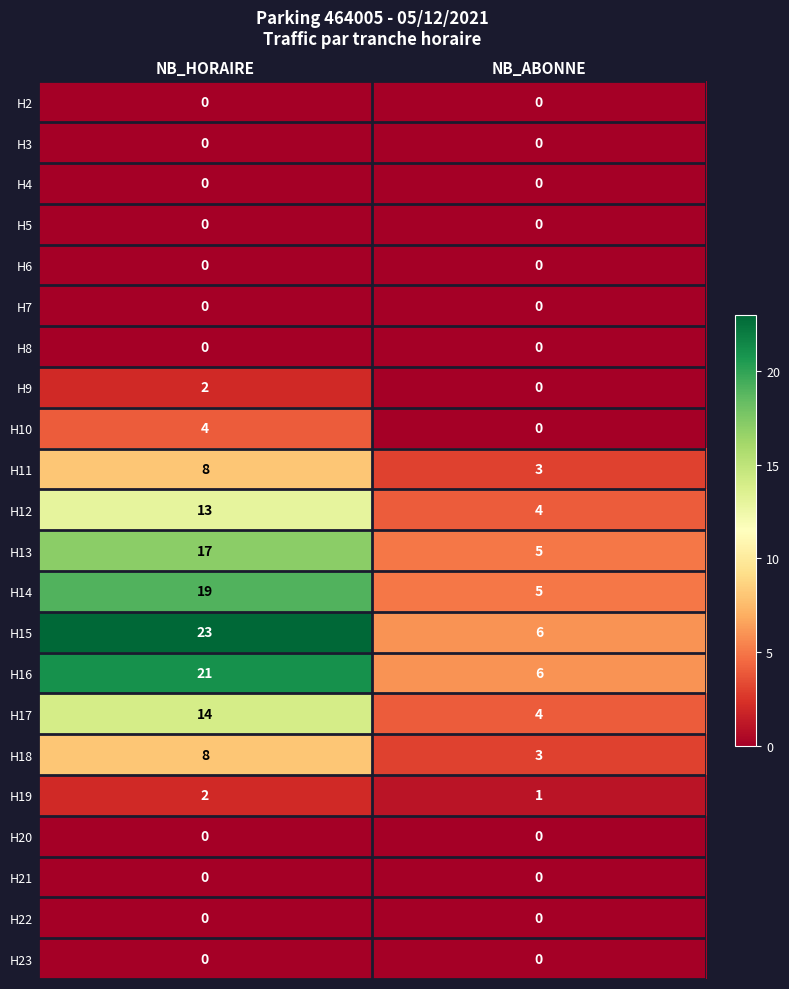

Which series has the largest range (max minus min)?

H15